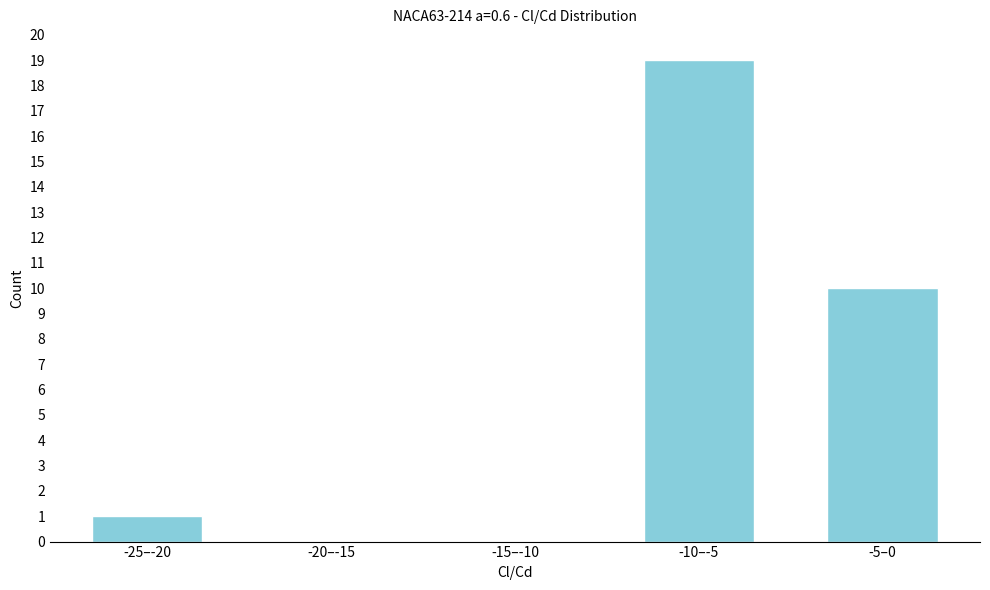

Reading right to left, extract all data points from this chart.

-5–0=10	-10–-5=19	-15–-10=0	-20–-15=0	-25–-20=1